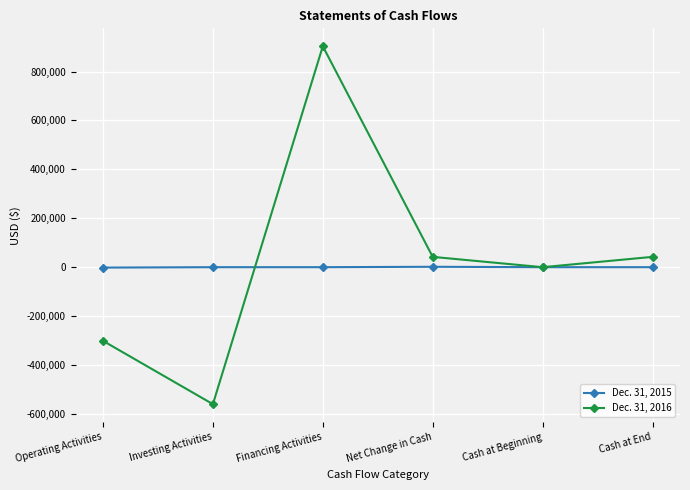

List the series in order of their overall mean, highest first.

Dec. 31, 2016, Dec. 31, 2015